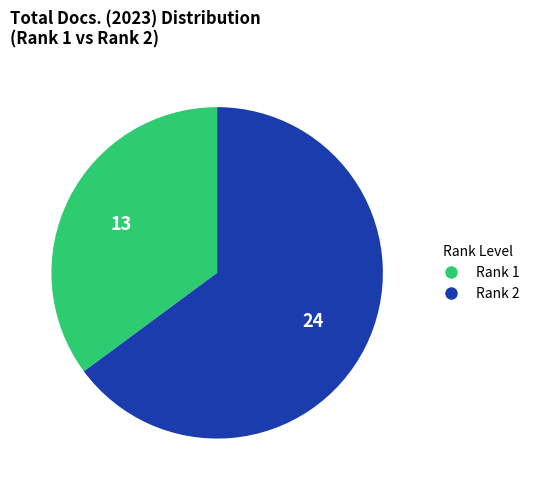

Between Rank 1 and Rank 2, which is larger?

Rank 2